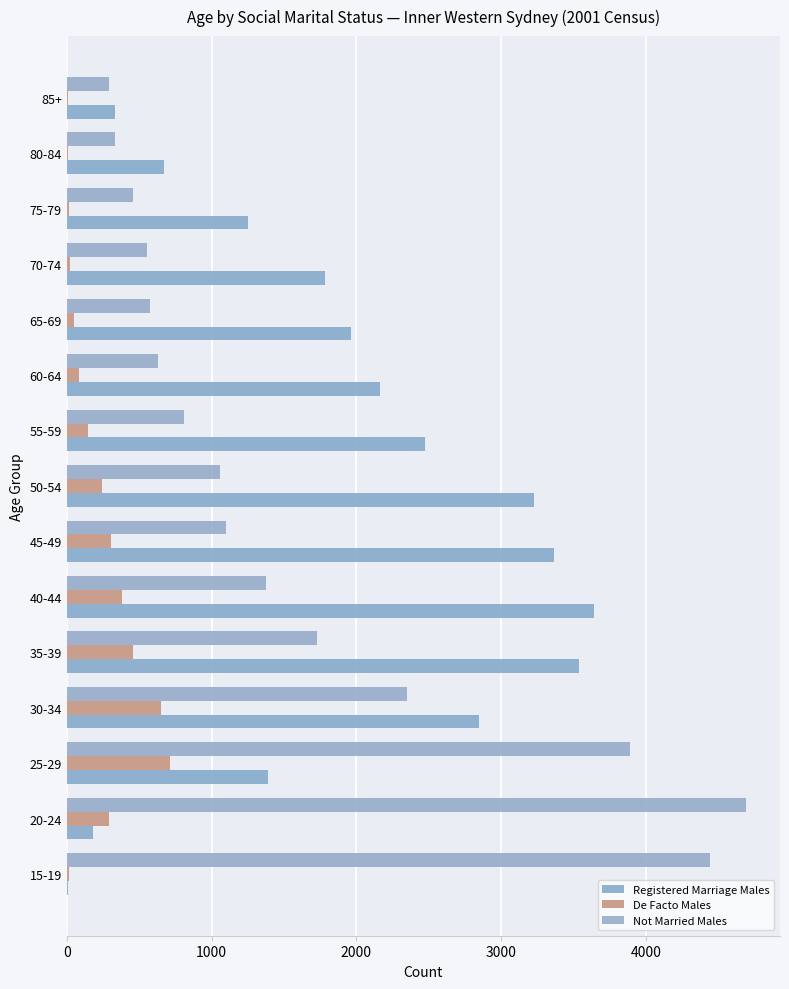

At which label does Not Married Males reach its peak?

20-24